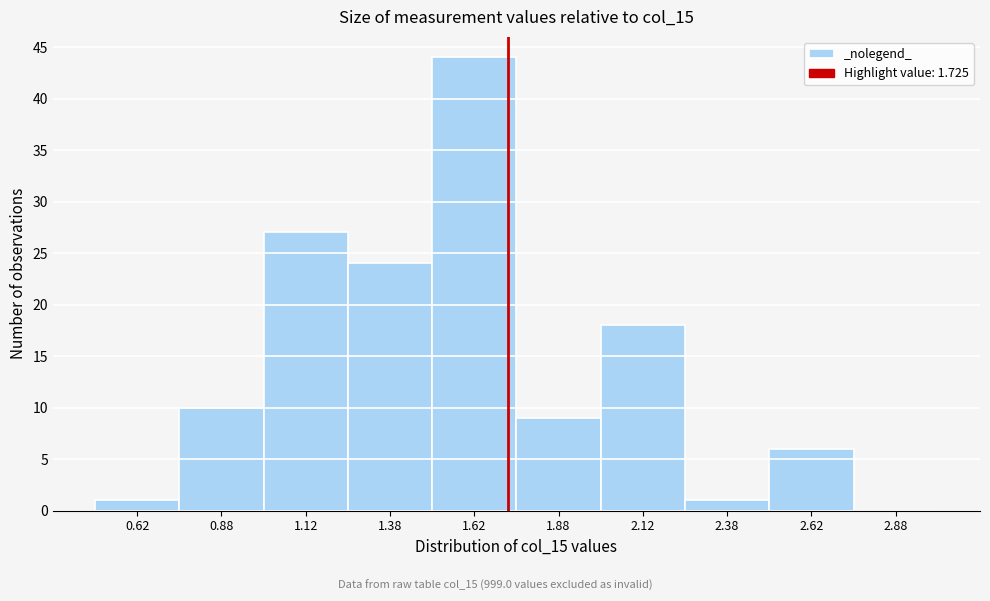

Reading left to right, transcribe this chart: for each bar, give the range it covers on the x-axis and its height. The values are not printed on the chart, so give them approximately, as read against the axis.

0.50 to 0.75: 1
0.75 to 1.00: 10
1.00 to 1.25: 27
1.25 to 1.50: 24
1.50 to 1.75: 44
1.75 to 2.00: 9
2.00 to 2.25: 18
2.25 to 2.50: 1
2.50 to 2.75: 6
2.75 to 3.00: 0